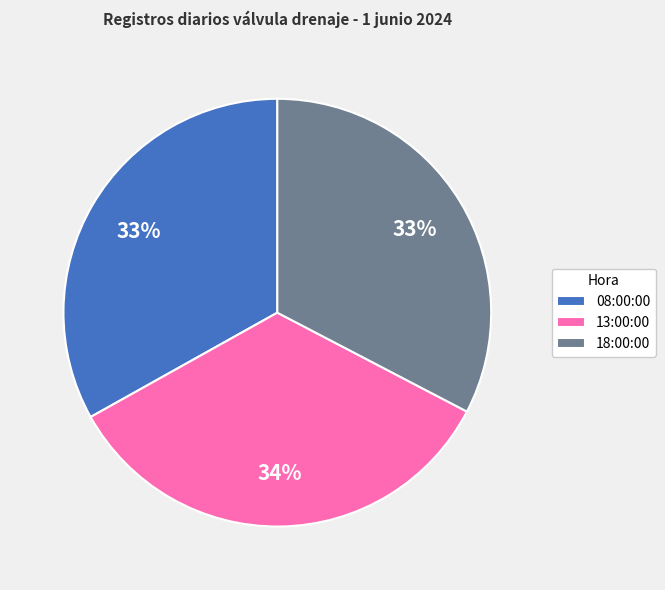

What is the ratio of the value at 18:00:00 to the value at 08:00:00?

1.0